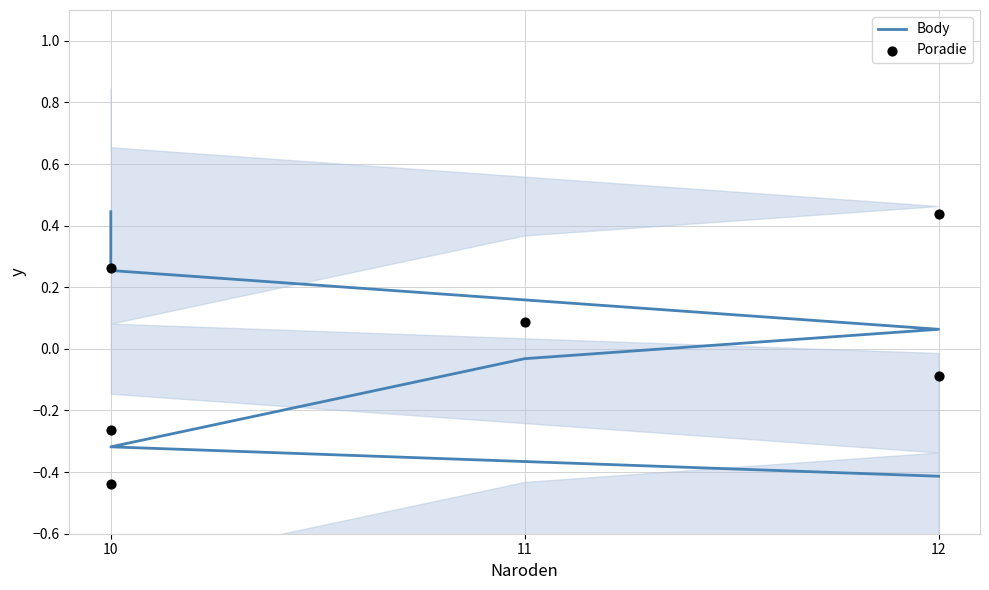

Which series has the largest total across all categories?

Body